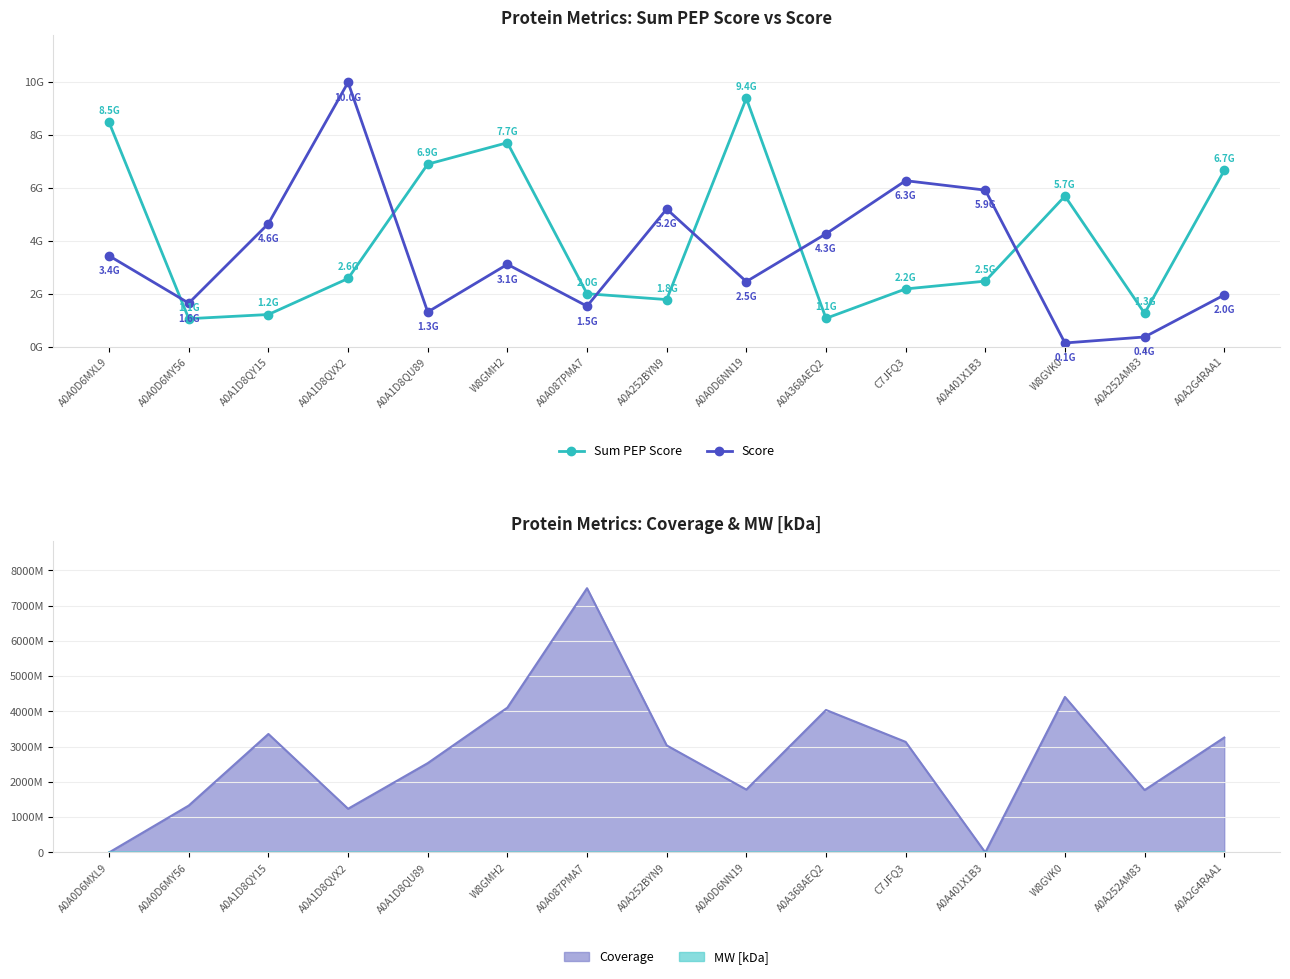

What is the sum of the Sum PEP Score values at A0A0D6NN19 and A0A401X1B3?

11855039022